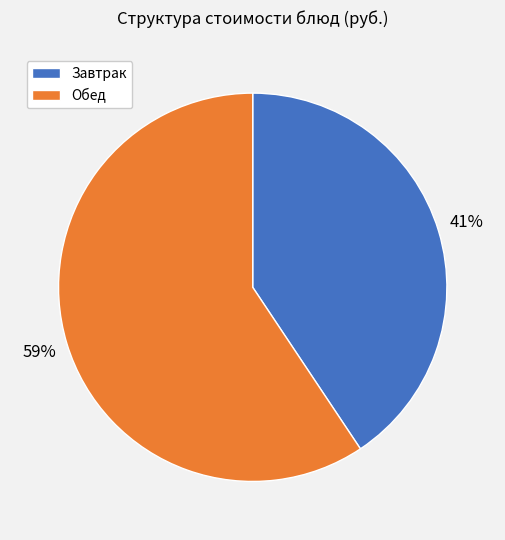

What is the ratio of the value at Завтрак to the value at Обед?

0.7